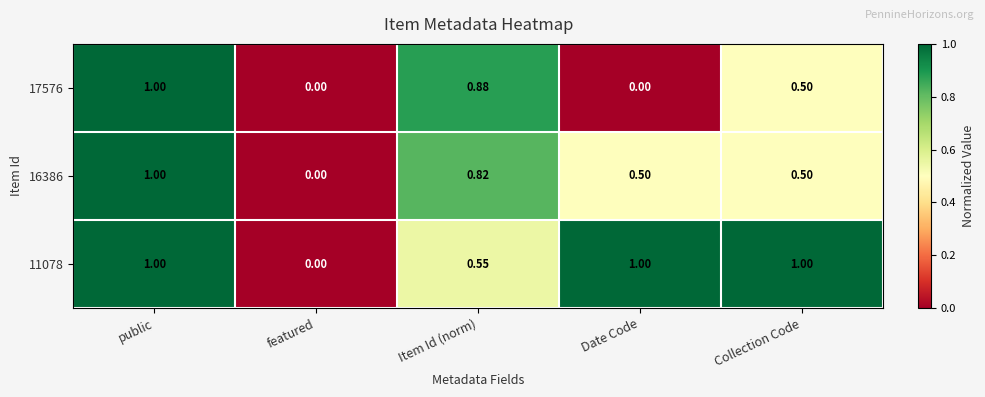

At which label does 11078 reach its minimum?

featured